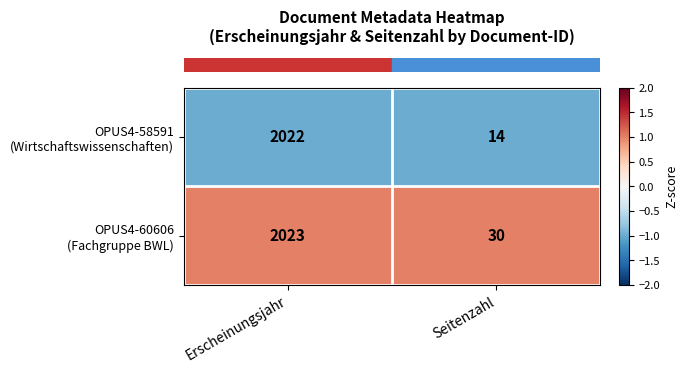

What is the total value across all series at Erscheinungsjahr?

4045